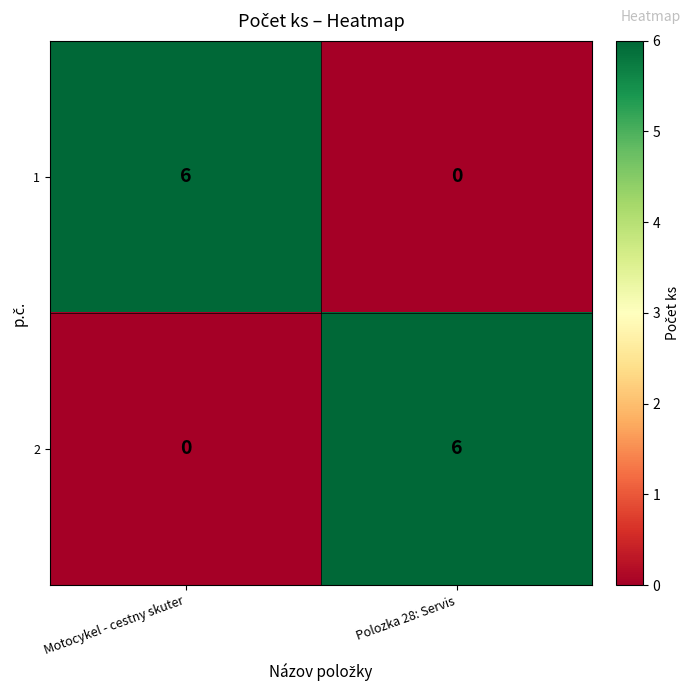

What is the difference between the highest and lowest values at Polozka 28: Servis?

6